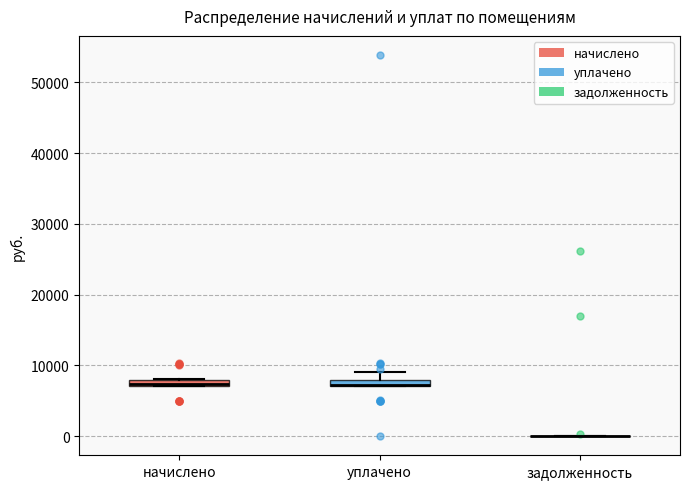

Where is the lower edge of the box for начислено on the y-axis? The values are not printed on the chart, so give them approximately, as read against the axis.

7000